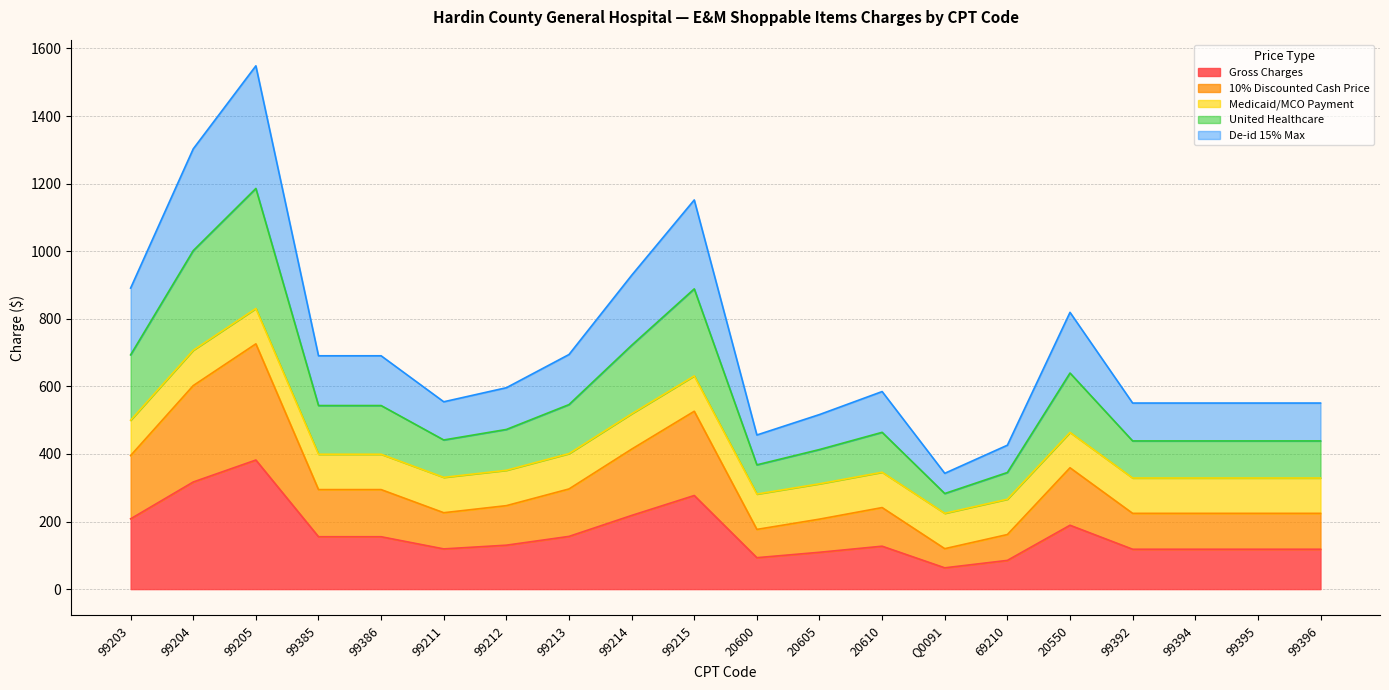

True or false: Gross Charges has a value of 153.7 at 99204.

False